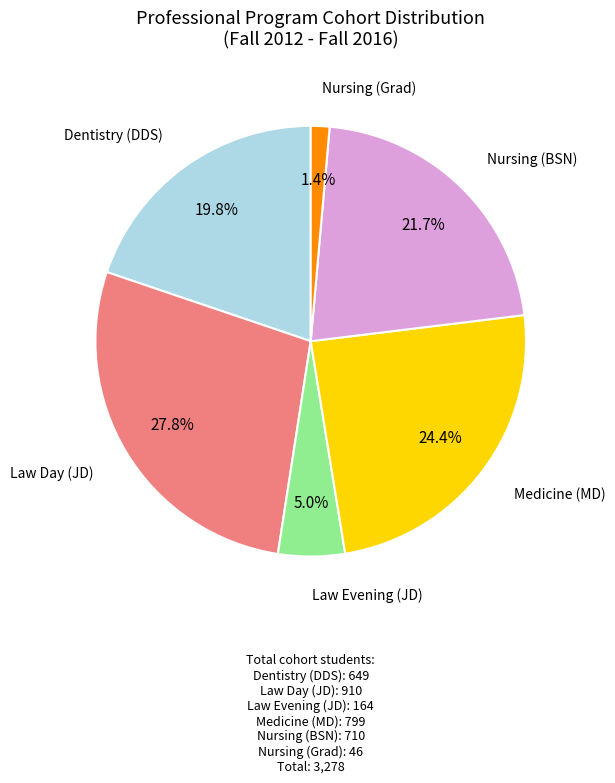

To the nearest percent, what is the average slice percentage?

17%